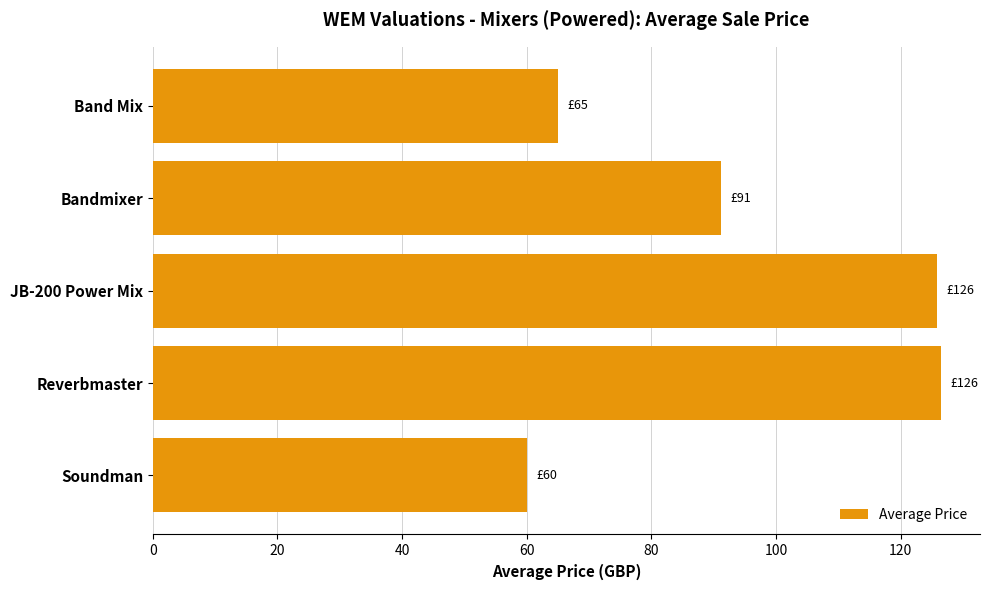

Is it true that the value at Bandmixer is 91.1?

True